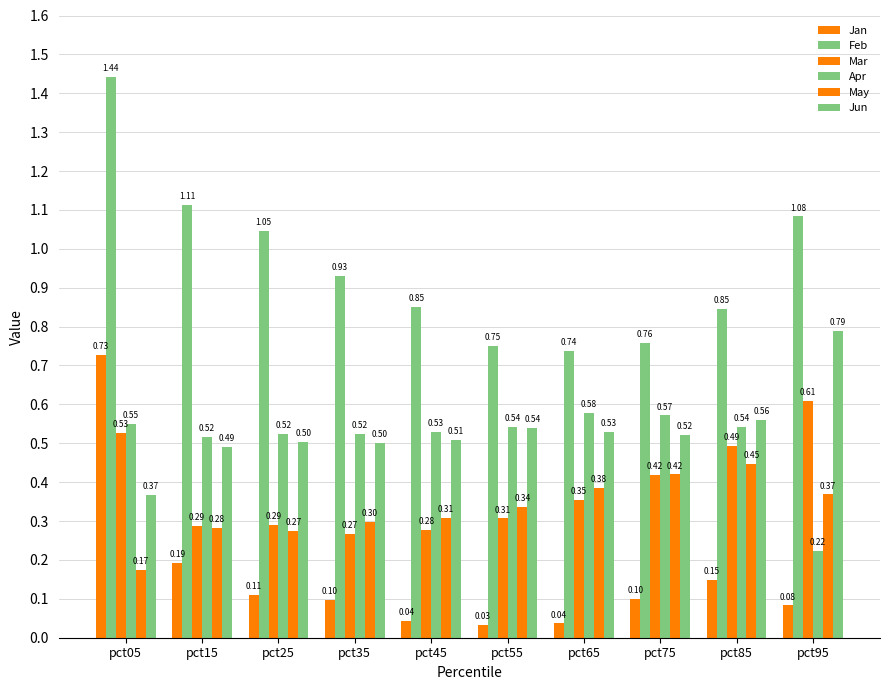

How many bars are there in total?

60